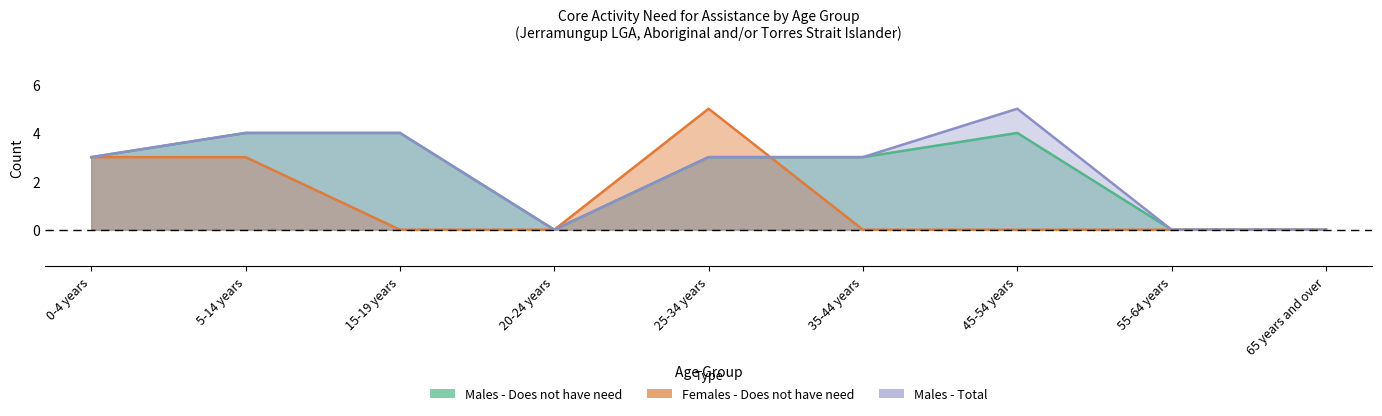

Is it true that Females - Does not have need equals -3 at 35-44 years?

False